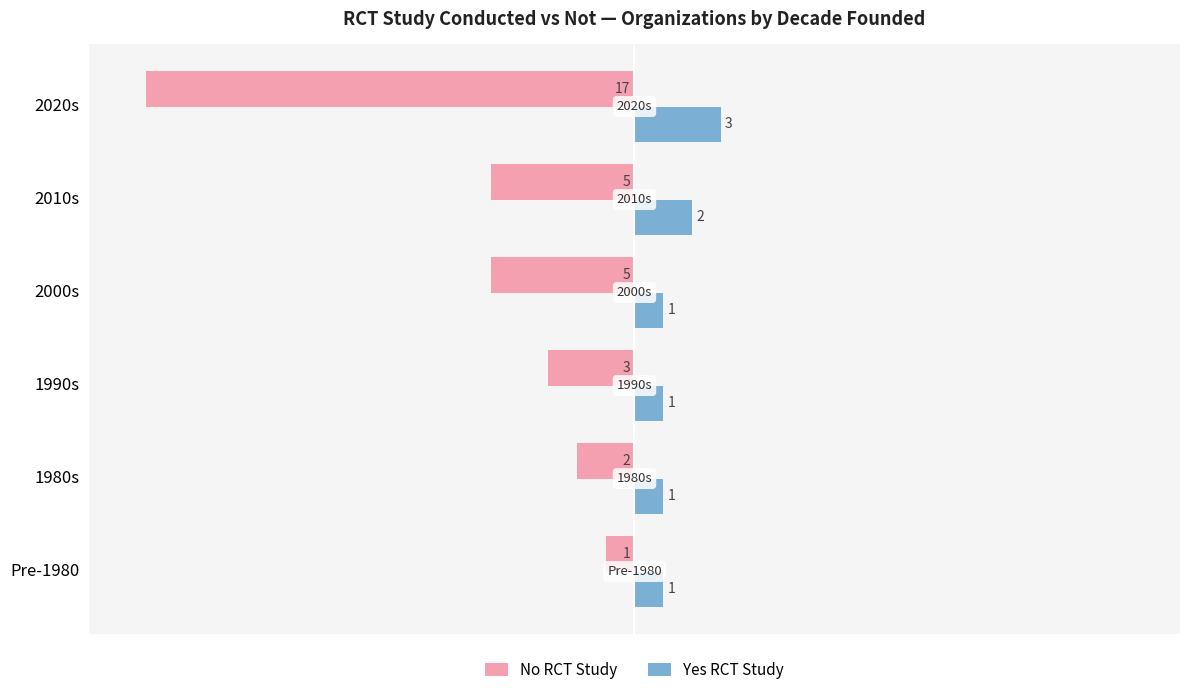

List the series in order of their peak value, highest first.

Yes RCT Study, No RCT Study